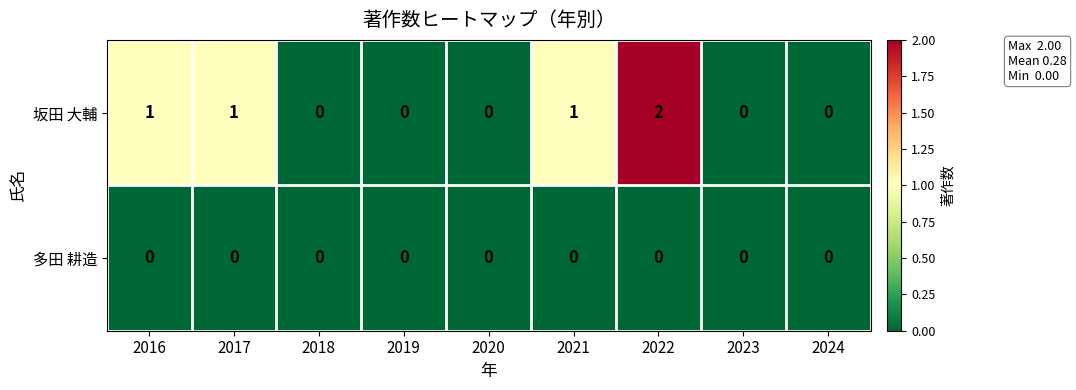

Count the number of categories in the chart.

9